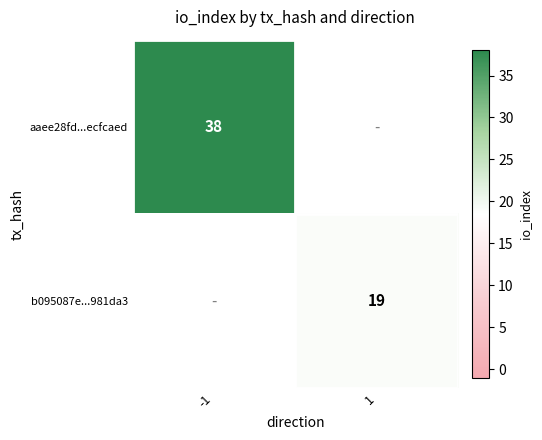

How many data points does each series have?

2